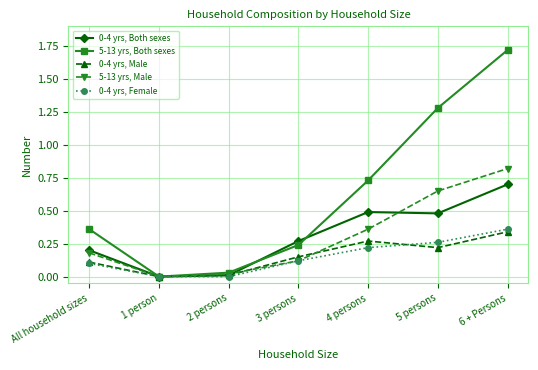

What is the label of the 4th point from the left?

3 persons